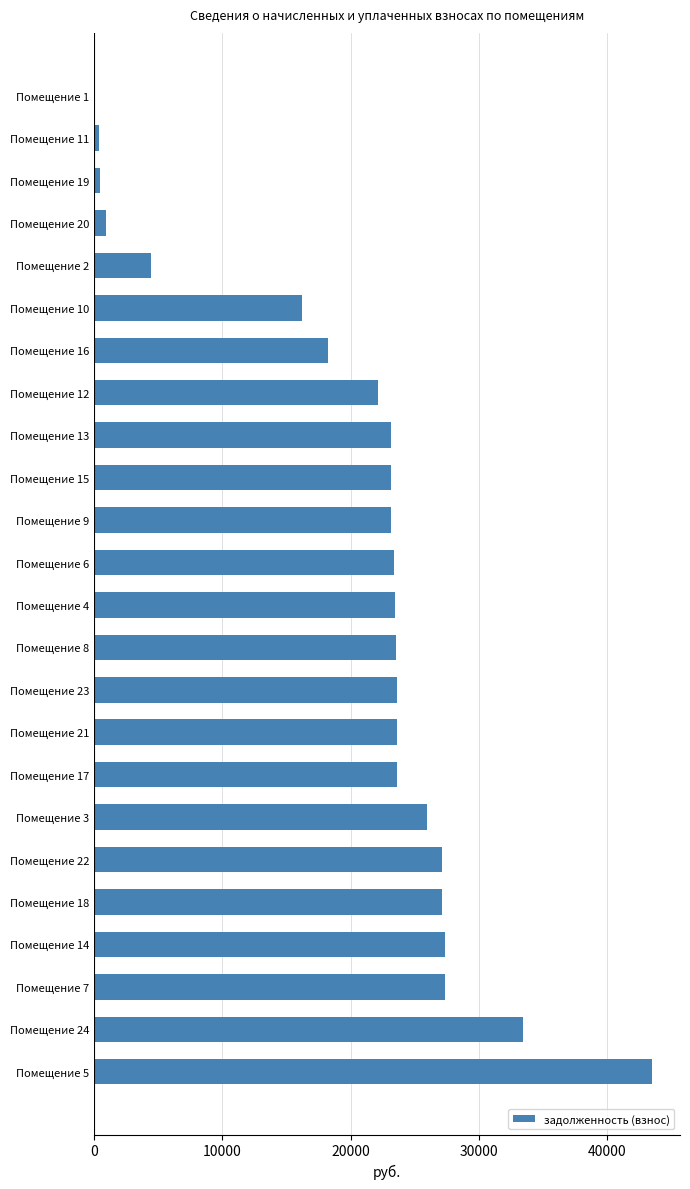

Does the chart contain stacked bars?

No